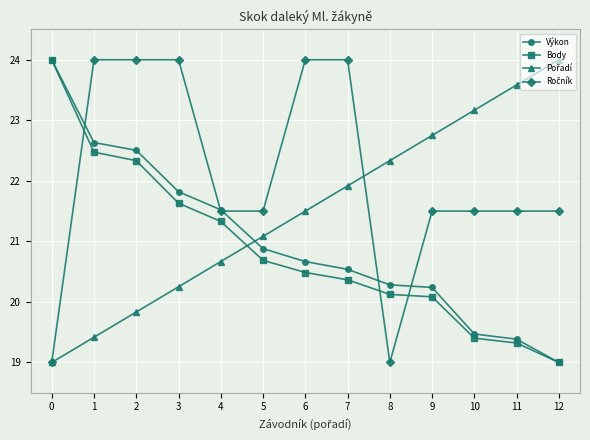

What is the highest value of the Výkon series?

24.0